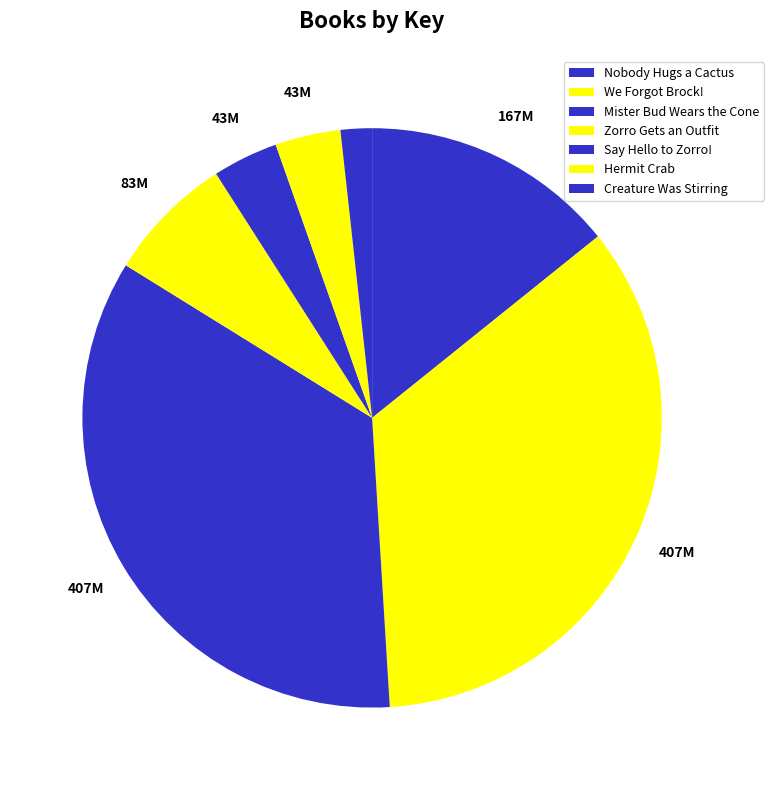

What is the change in value from Nobody Hugs a Cactus to We Forgot Brock!?

+240802638